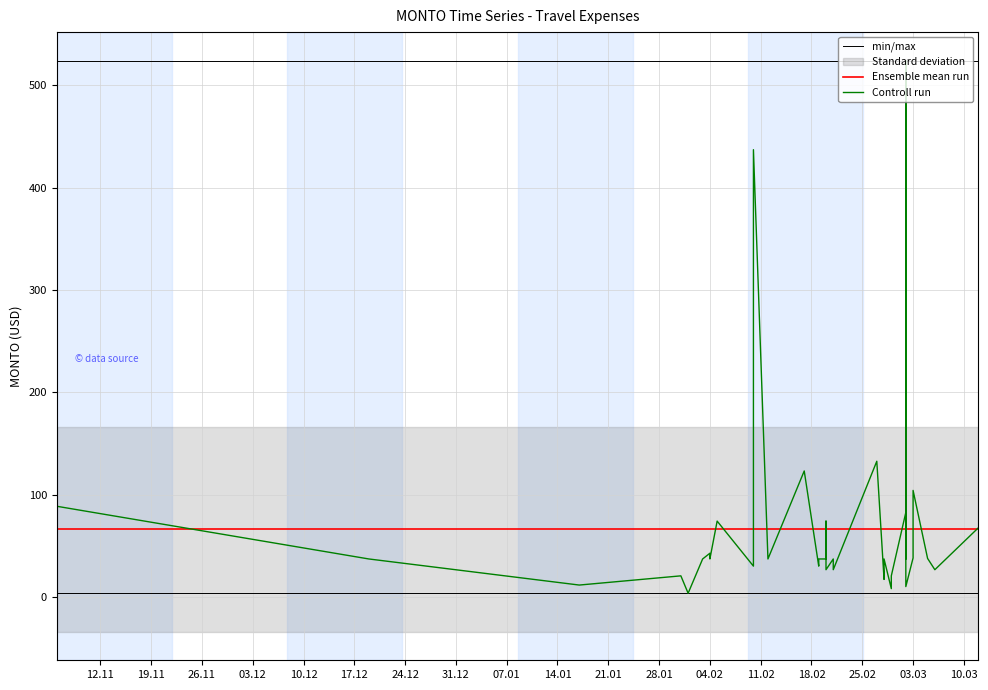

Does the chart have visible grid lines?

Yes